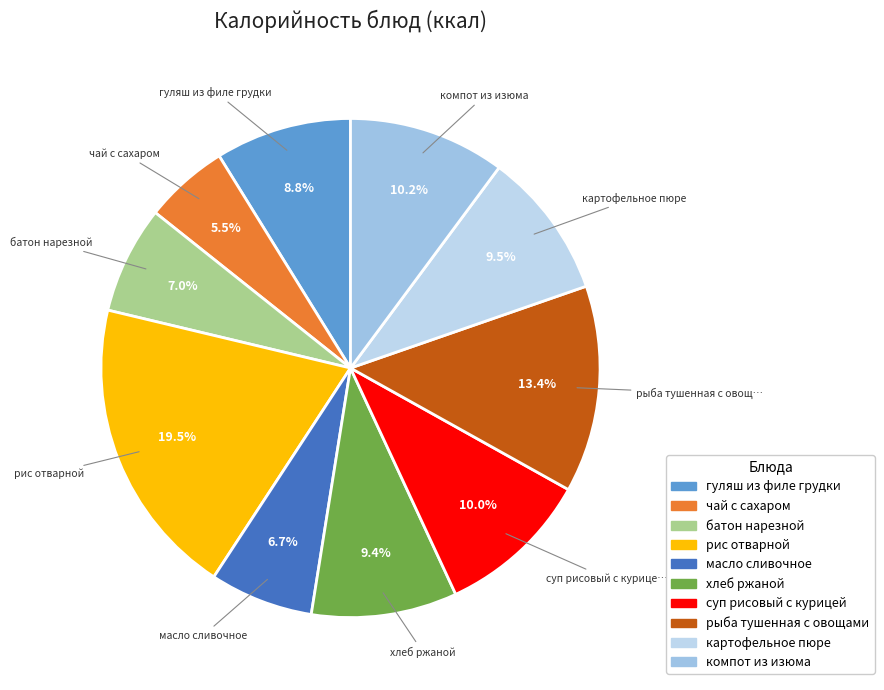

What is the change in value from чай с сахаром to картофельное пюре?

+46